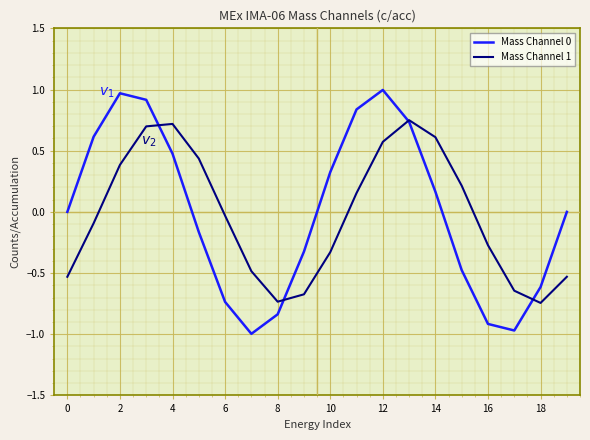

How many values in the Mass Channel 1 series exceed 0?

9